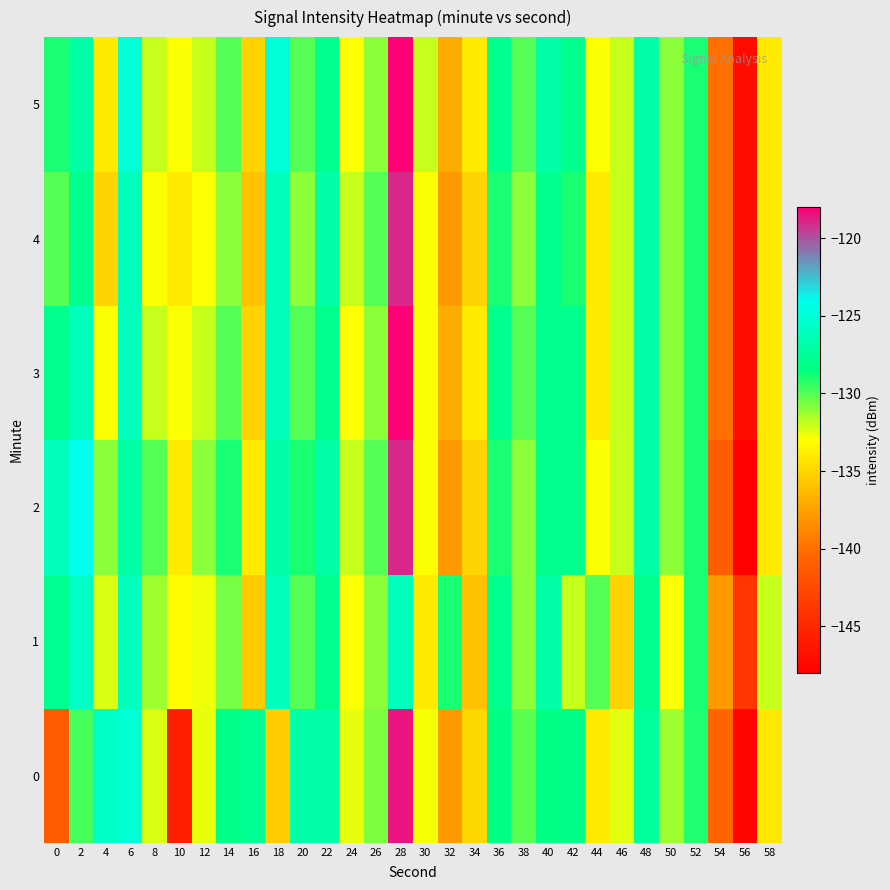

Reading left to right, what are all the values shown in this chart?

0: 0=-141.3	2=-129.7	4=-125.7	6=-125.0	8=-132.3	10=-145.7	12=-132.6	14=-128.1	16=-127.6	18=-135.4	20=-126.9	22=-127.0	24=-132.6	26=-130.7	28=-118.5	30=-132.8	32=-137.9	34=-134.9	36=-128.4	38=-130.1	40=-128.3	42=-128.2	44=-134.0	46=-132.5	48=-127.3	50=-131.3	52=-129.0	54=-140.5	56=-147.6	58=-134.2
1: 0=-127.8	2=-125.7	4=-132.4	6=-126.0	8=-131.2	10=-133.1	12=-132.7	14=-130.6	16=-135.5	18=-126.0	20=-130.0	22=-128.0	24=-133.0	26=-131.0	28=-126.0	30=-134.0	32=-129.0	34=-136.0	36=-128.0	38=-131.0	40=-127.0	42=-132.0	44=-130.0	46=-135.0	48=-128.0	50=-133.0	52=-129.0	54=-138.0	56=-144.0	58=-132.0
2: 0=-126.0	2=-124.0	4=-131.0	6=-127.0	8=-130.0	10=-134.0	12=-131.0	14=-129.0	16=-134.0	18=-127.0	20=-129.0	22=-127.0	24=-132.0	26=-130.0	28=-119.0	30=-133.0	32=-138.0	34=-135.0	36=-129.0	38=-131.0	40=-128.0	42=-128.0	44=-133.0	46=-132.0	48=-127.0	50=-131.0	52=-129.0	54=-141.0	56=-148.0	58=-134.0
3: 0=-128.0	2=-126.0	4=-133.0	6=-126.0	8=-132.0	10=-133.0	12=-132.0	14=-130.0	16=-135.0	18=-126.0	20=-130.0	22=-128.0	24=-133.0	26=-131.0	28=-118.0	30=-133.0	32=-137.0	34=-134.0	36=-128.0	38=-130.0	40=-128.0	42=-128.0	44=-134.0	46=-132.0	48=-127.0	50=-131.0	52=-129.0	54=-140.0	56=-147.0	58=-134.0
4: 0=-130.0	2=-128.0	4=-135.0	6=-126.0	8=-133.0	10=-134.0	12=-133.0	14=-131.0	16=-136.0	18=-126.0	20=-131.0	22=-127.0	24=-132.0	26=-130.0	28=-119.0	30=-133.0	32=-138.0	34=-135.0	36=-129.0	38=-131.0	40=-128.0	42=-129.0	44=-134.0	46=-132.0	48=-127.0	50=-131.0	52=-129.0	54=-140.0	56=-147.0	58=-134.0
5: 0=-129.0	2=-127.0	4=-134.0	6=-125.0	8=-132.0	10=-133.0	12=-132.0	14=-130.0	16=-135.0	18=-125.0	20=-130.0	22=-128.0	24=-133.0	26=-131.0	28=-118.0	30=-132.0	32=-137.0	34=-134.0	36=-128.0	38=-130.0	40=-127.0	42=-128.0	44=-133.0	46=-132.0	48=-127.0	50=-131.0	52=-129.0	54=-140.0	56=-147.0	58=-134.0